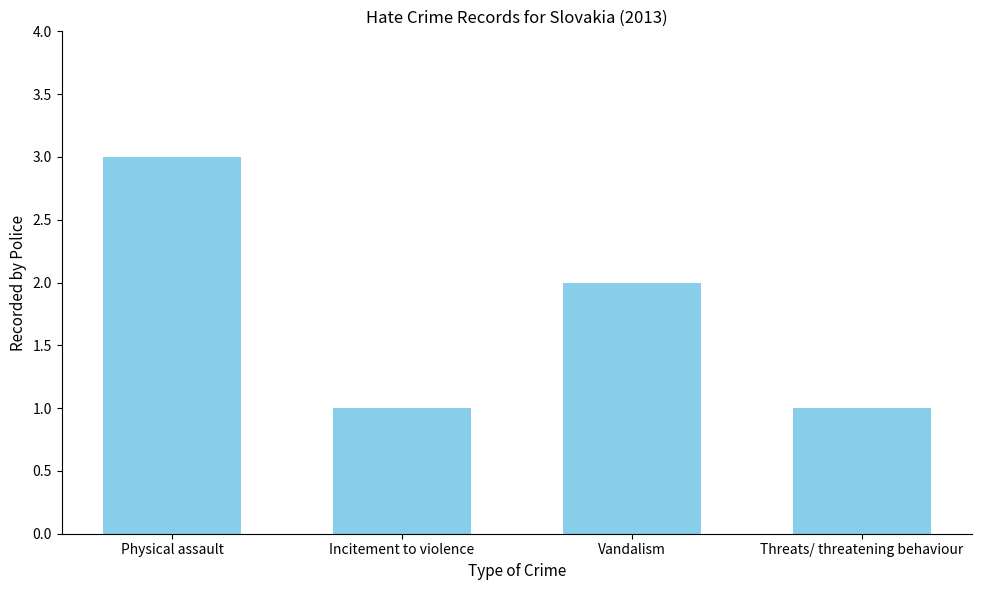

What is the label of the 4th bar from the left?

Threats/ threatening behaviour